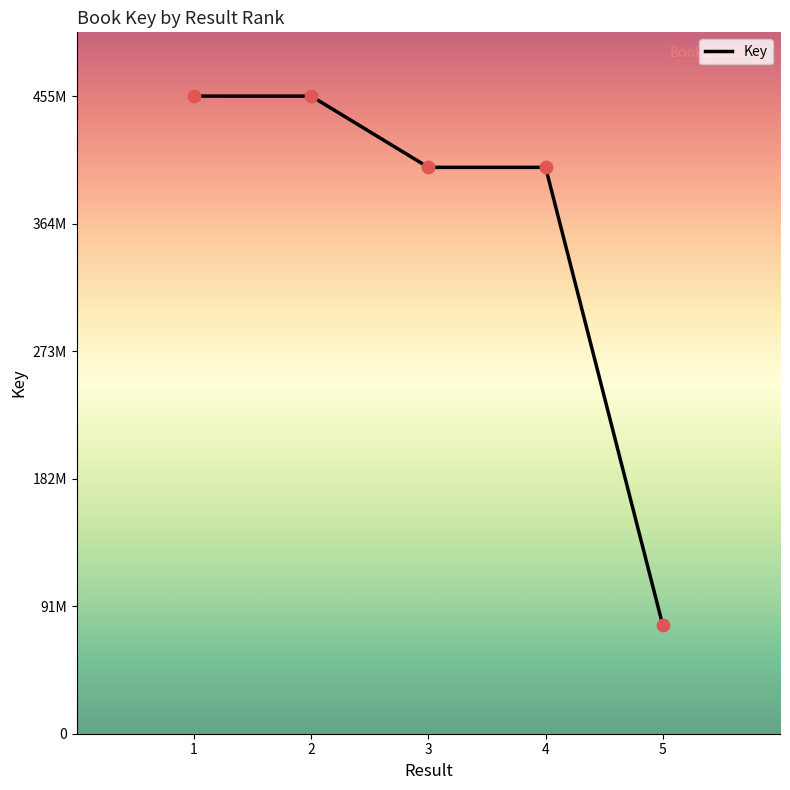

What is the change in value from 2 to 5?

-377987683